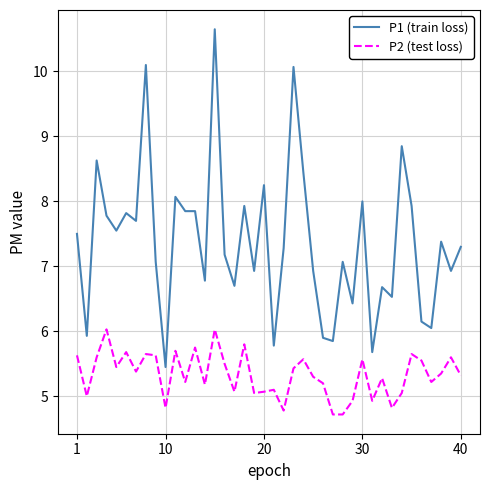

How many distinct data groups are displayed?

2